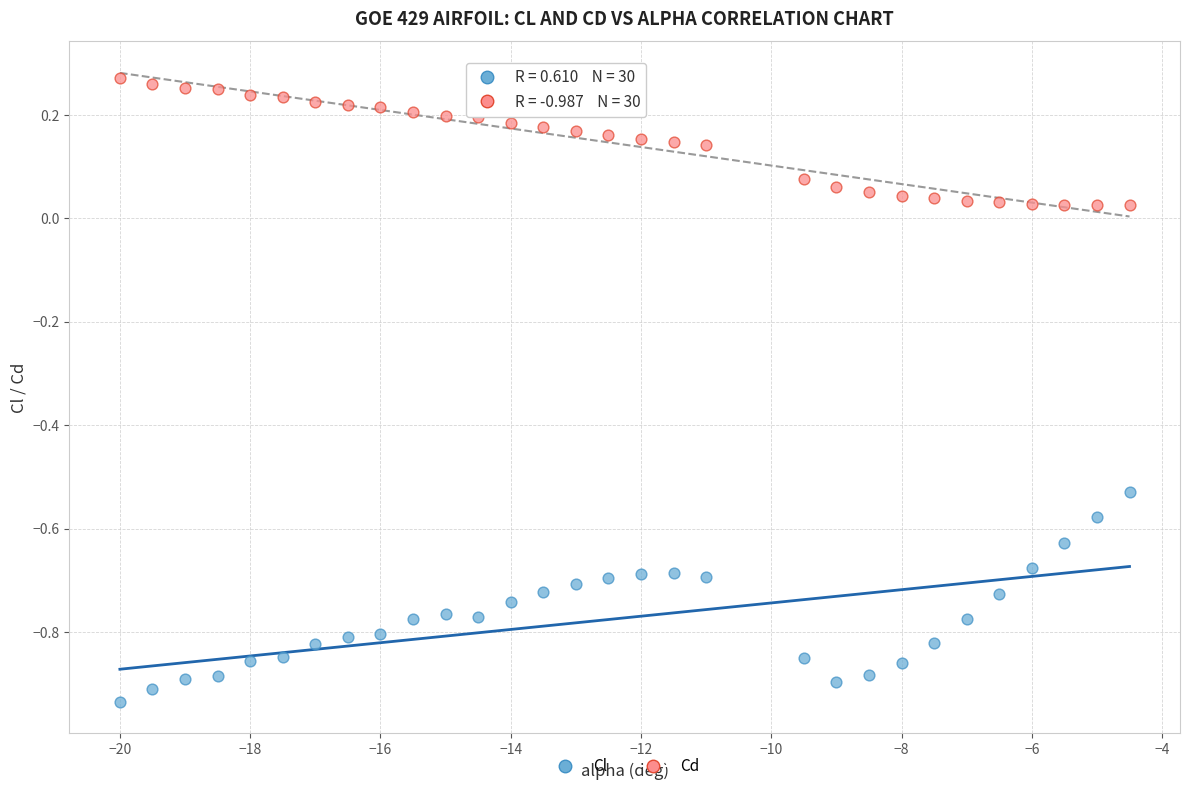

Across all data points, what is the range of X values (max minus min)?

15.5